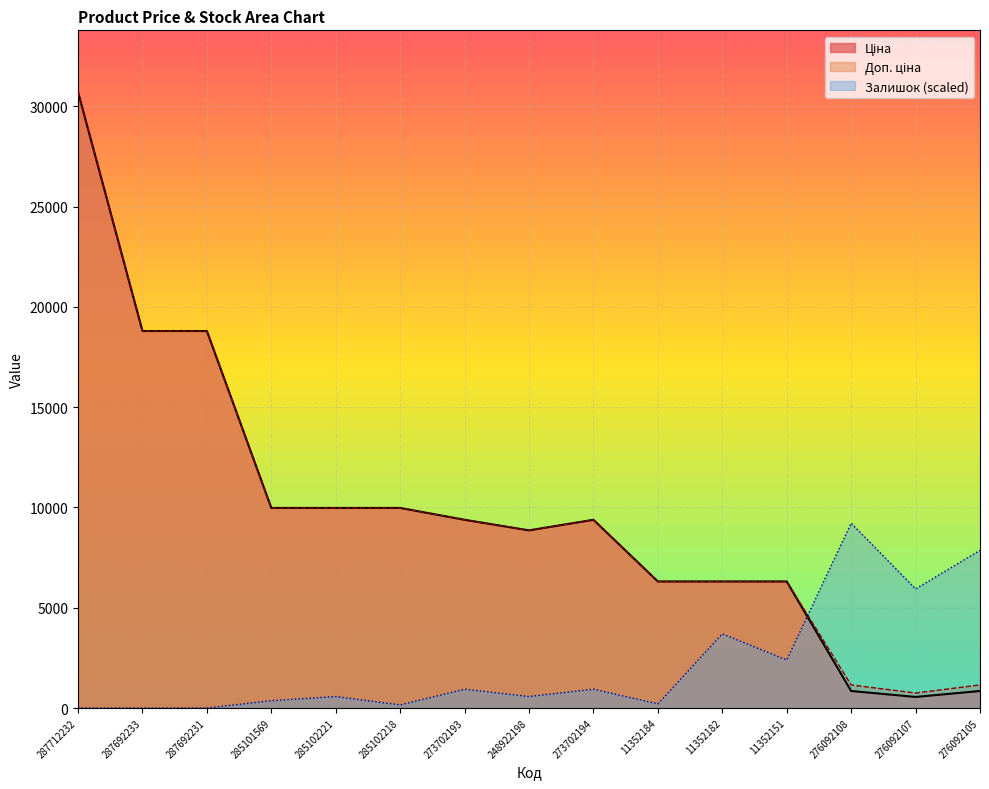

At which category does the chart reach its minimum across all series?

287712232